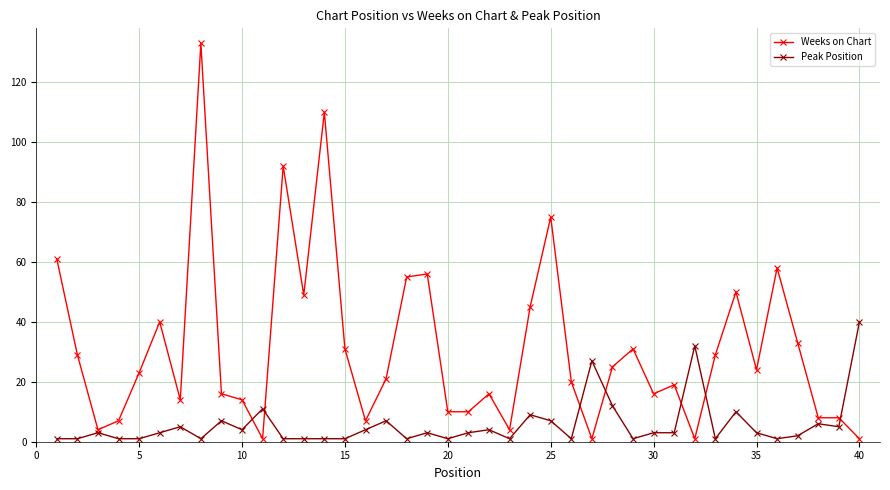

True or false: Peak Position has more than 1 interior local peaks.

True